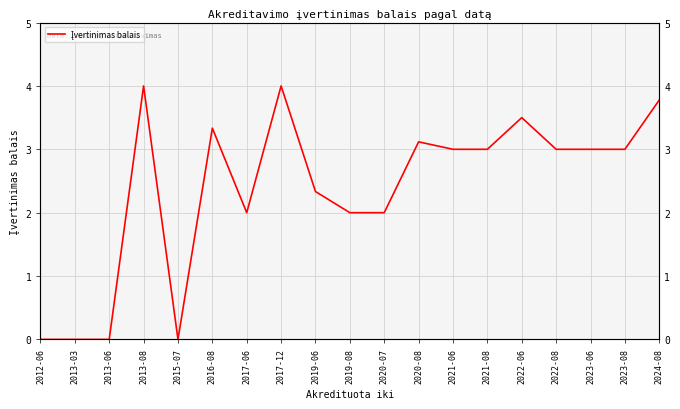

At which label is the value closest to 2?

2017-06